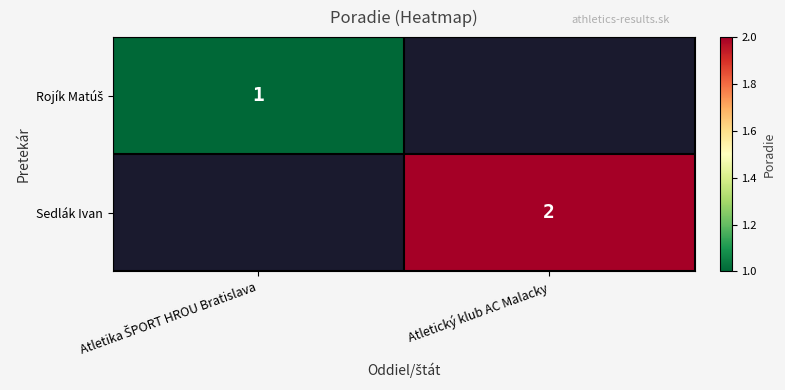

Is it true that Sedlák Ivan equals 2 at Atletický klub AC Malacky?

True